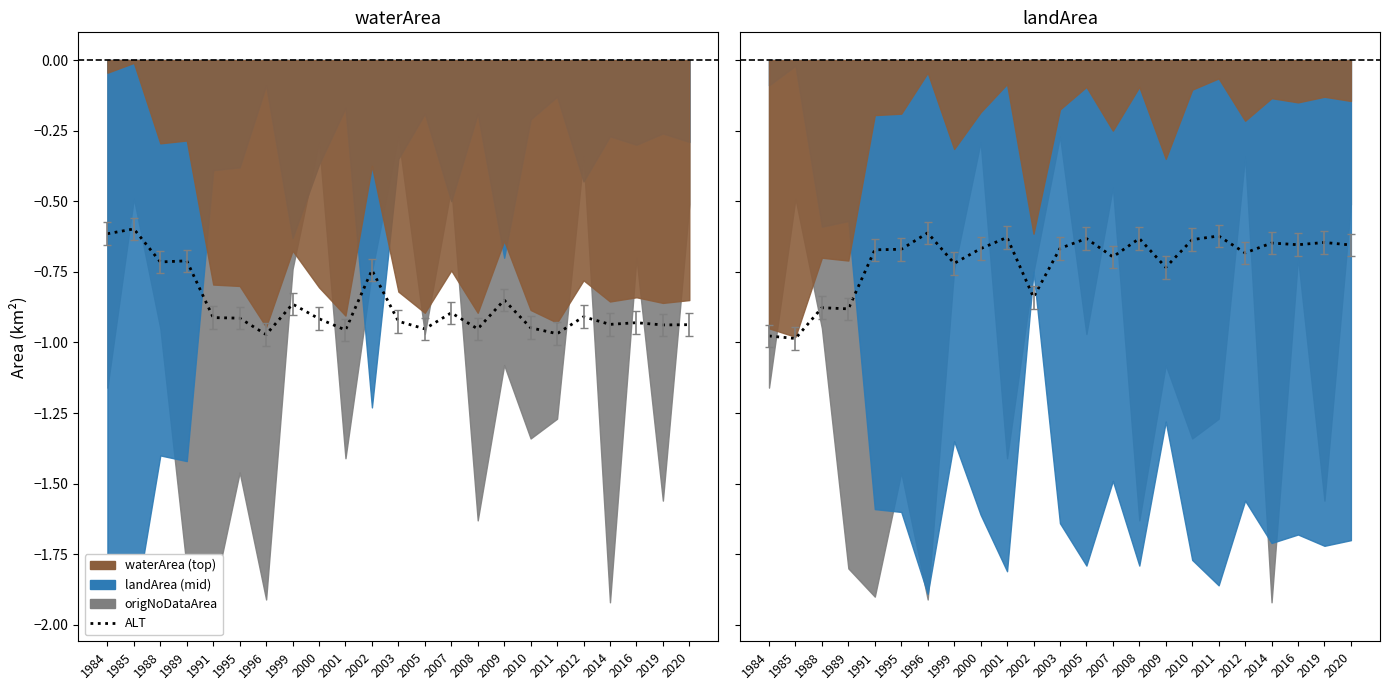

What is the change in value from 1999 to 2014?

+0.1